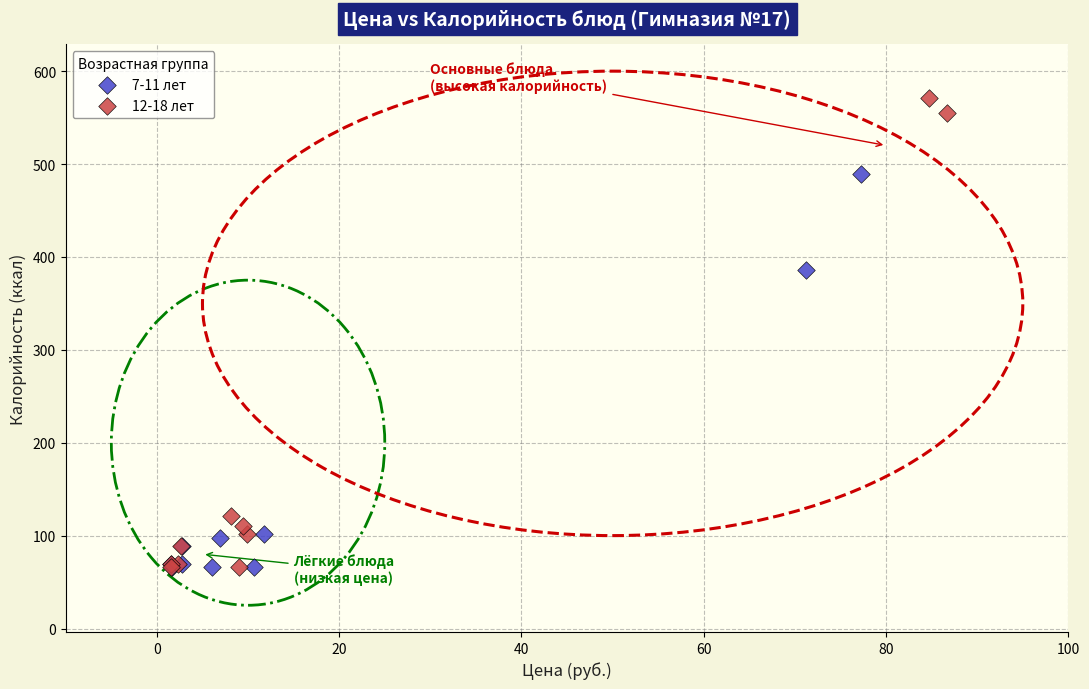

Which series has the widest spread of Y values?

12-18 лет